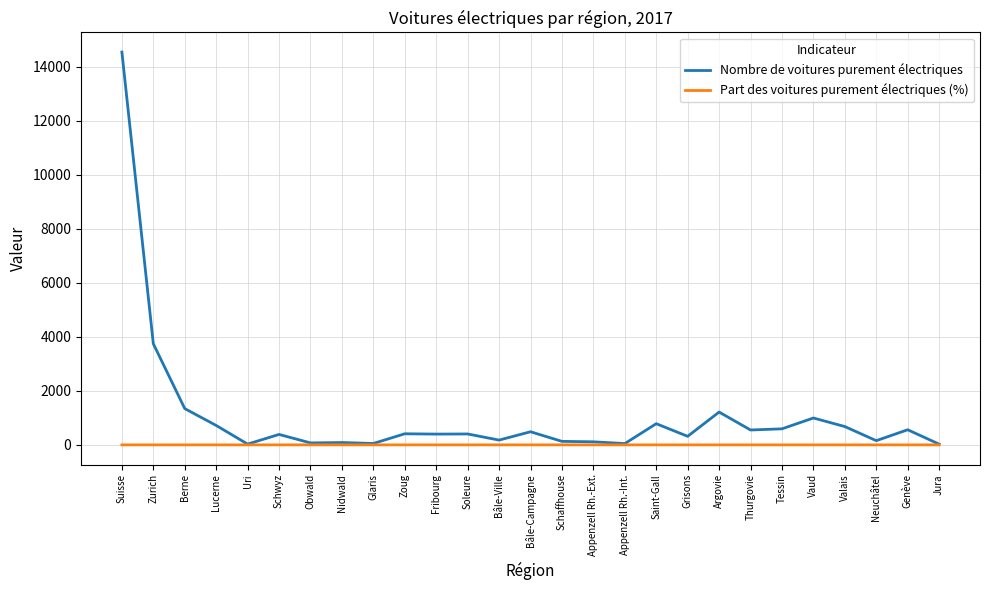

What is the greatest value displayed?

14539.0